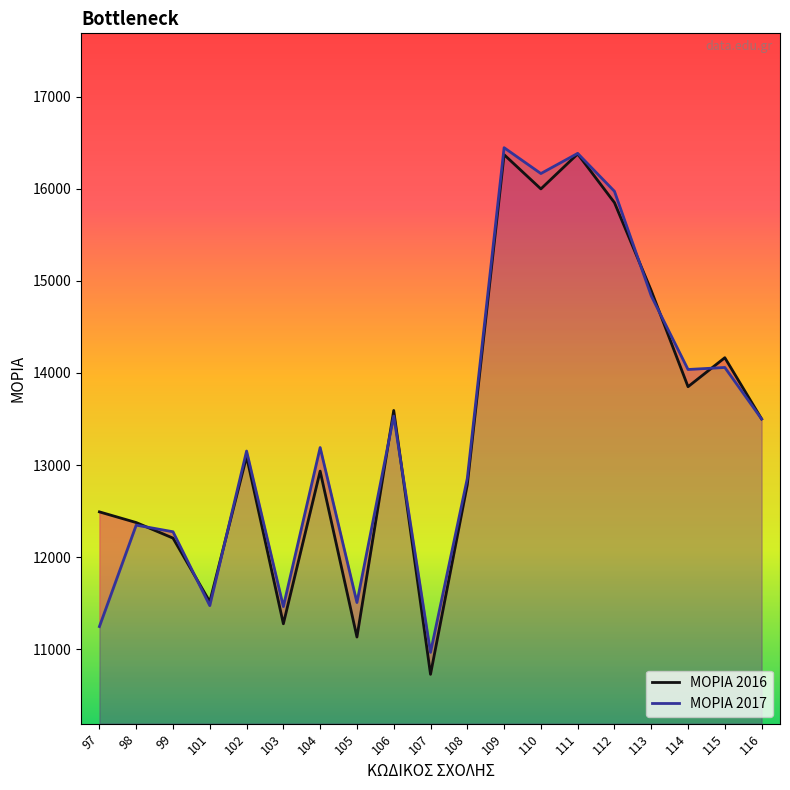

What value does the ΜΟΡΙΑ 2017 series have at 104, to the nearest 50?

13200